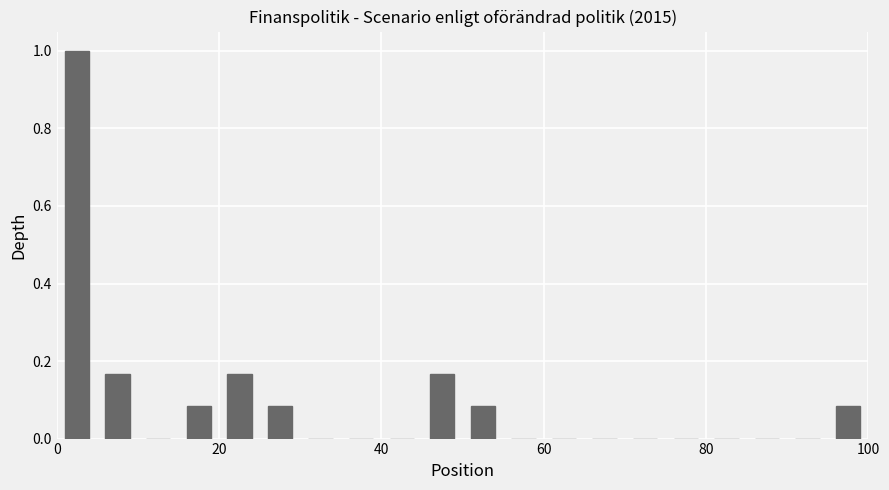

Read against the x-axis, roughly where is the centre of the tallest bar?

2